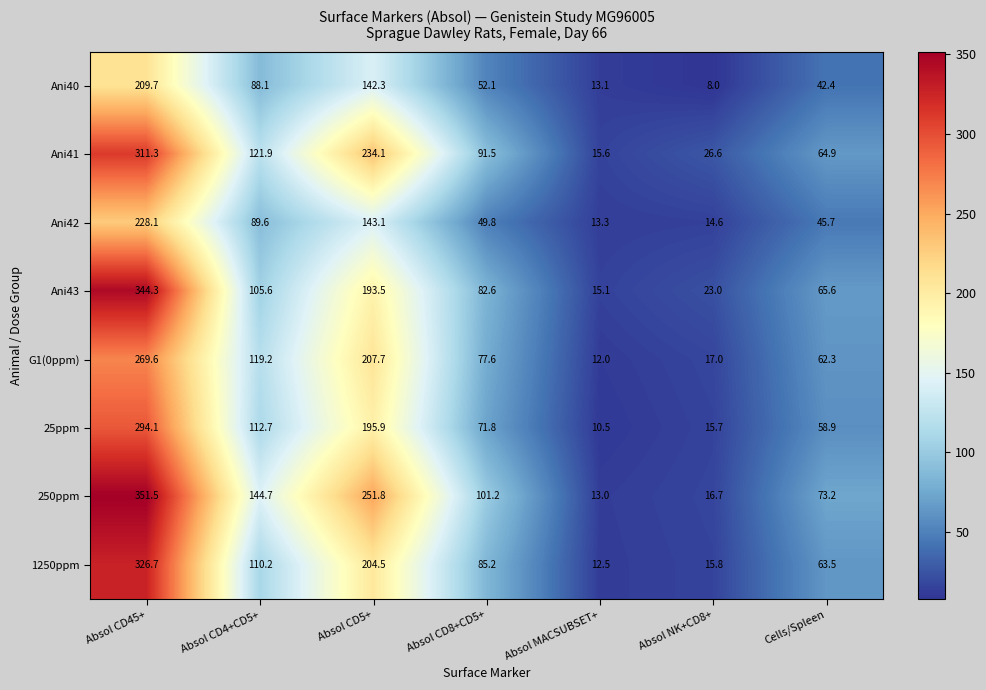

Is it true that 1250ppm equals 85.2 at Absol CD8+CD5+?

True